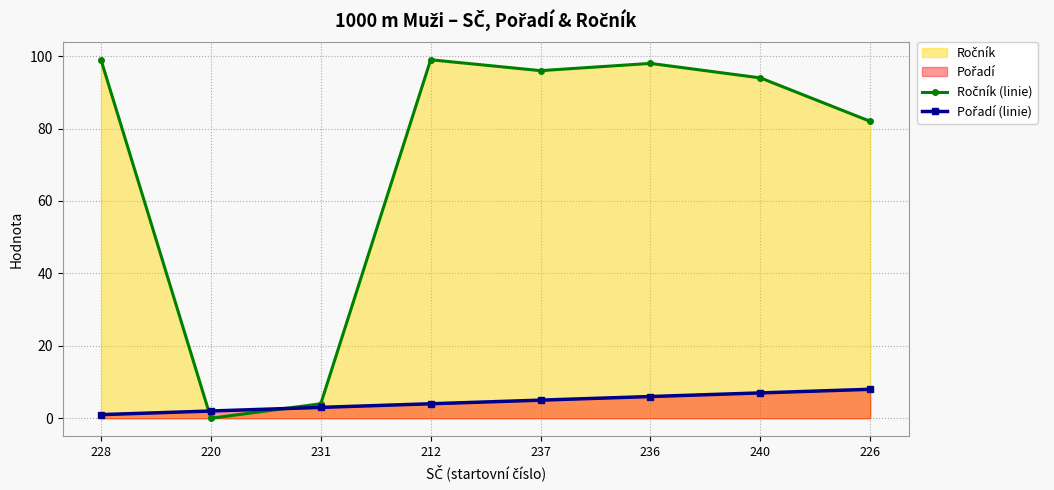

Reading left to right, extract all data points from this chart.

Ročník (linie): 228=99	220=0	231=4	212=99	237=96	236=98	240=94	226=82
Pořadí (linie): 228=1	220=2	231=3	212=4	237=5	236=6	240=7	226=8